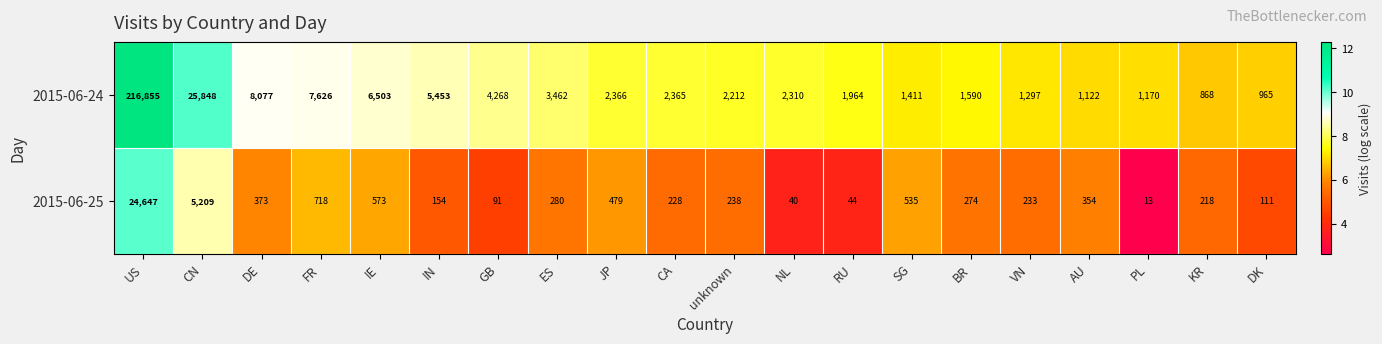

At which label is 2015-06-24 closest to 108861?

CN